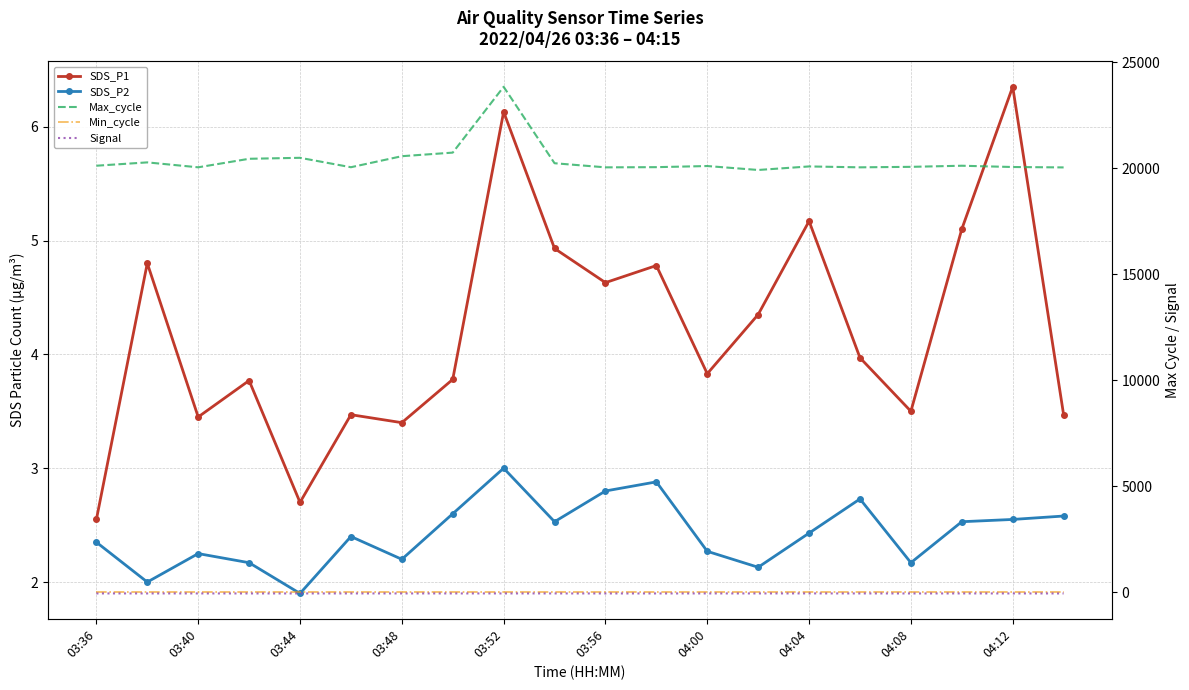

Read the SDS_P2 value at 03:36.

2.4